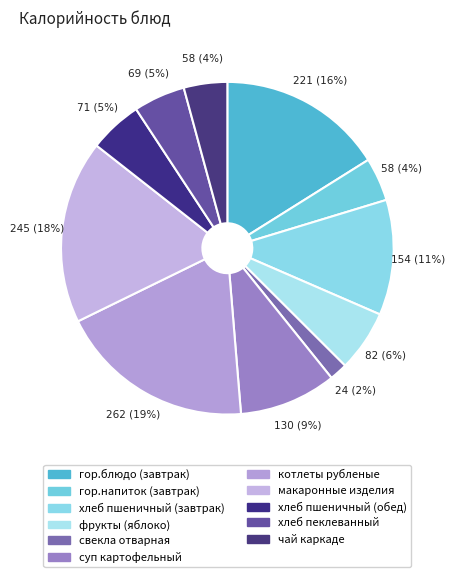

How many segments does this pie chart have?

11